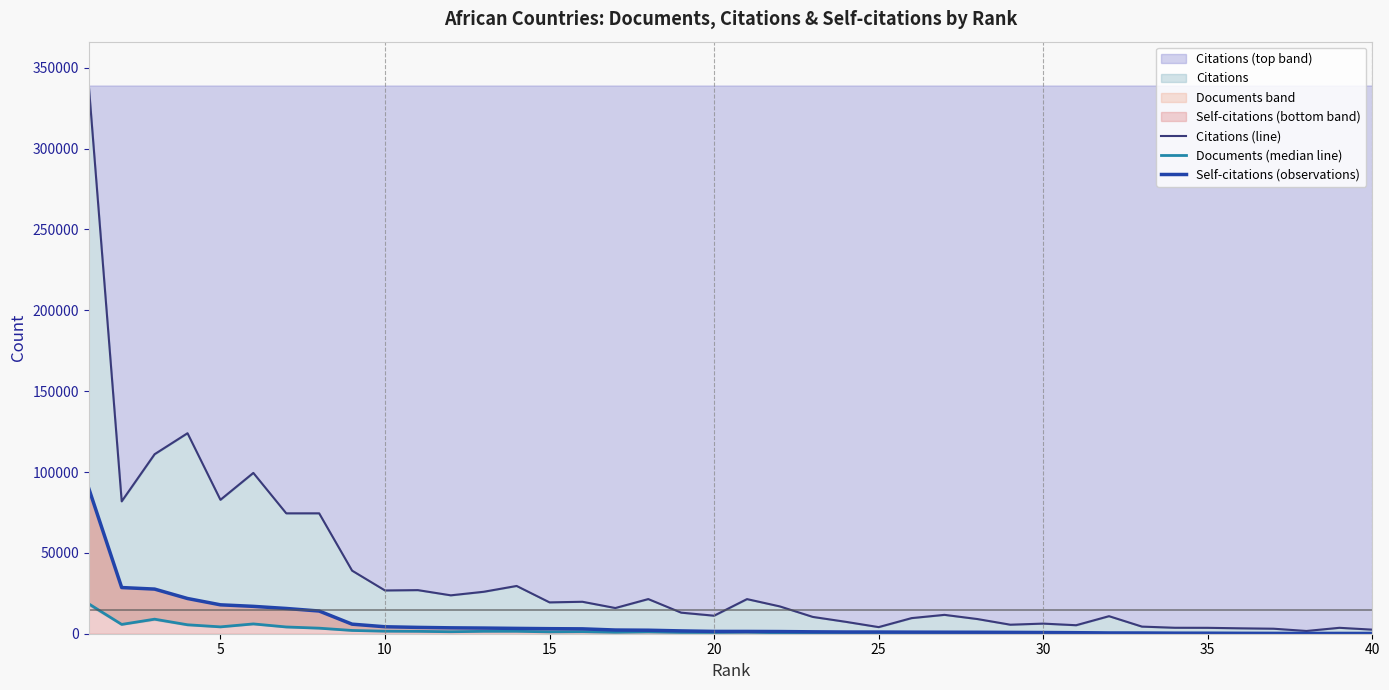

What is the maximum value for Citations (top band)?

339044